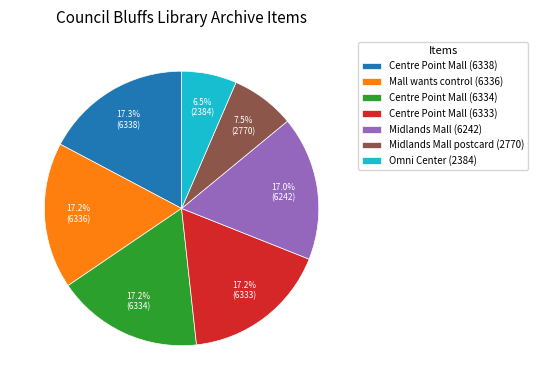

What is the smallest slice in the pie chart?

Omni Center (2384)